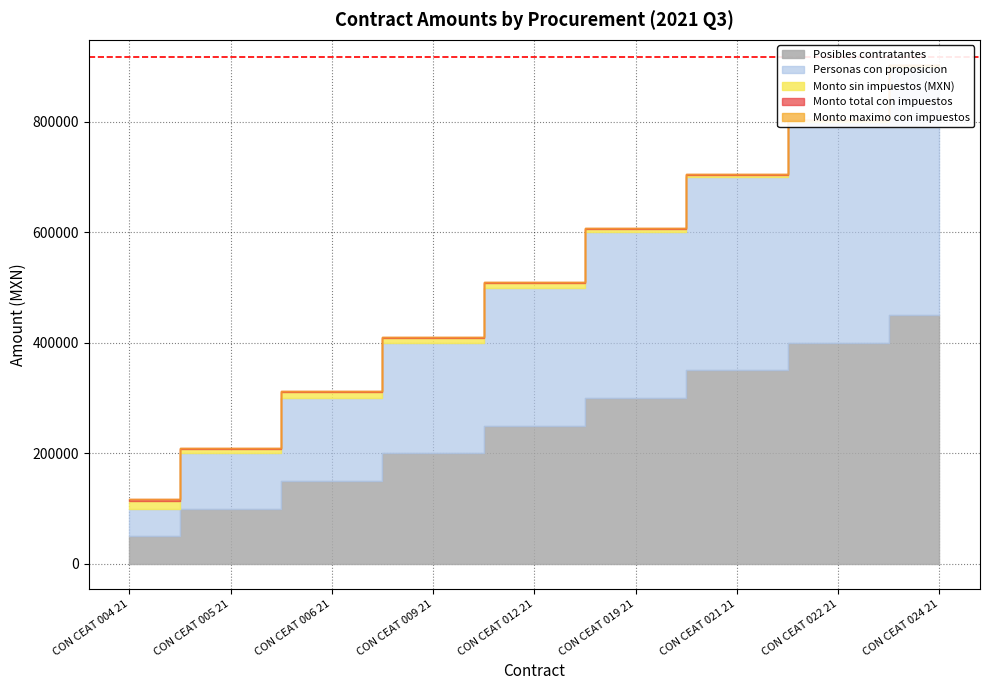

Which series has the largest total across all categories?

Monto maximo con impuestos